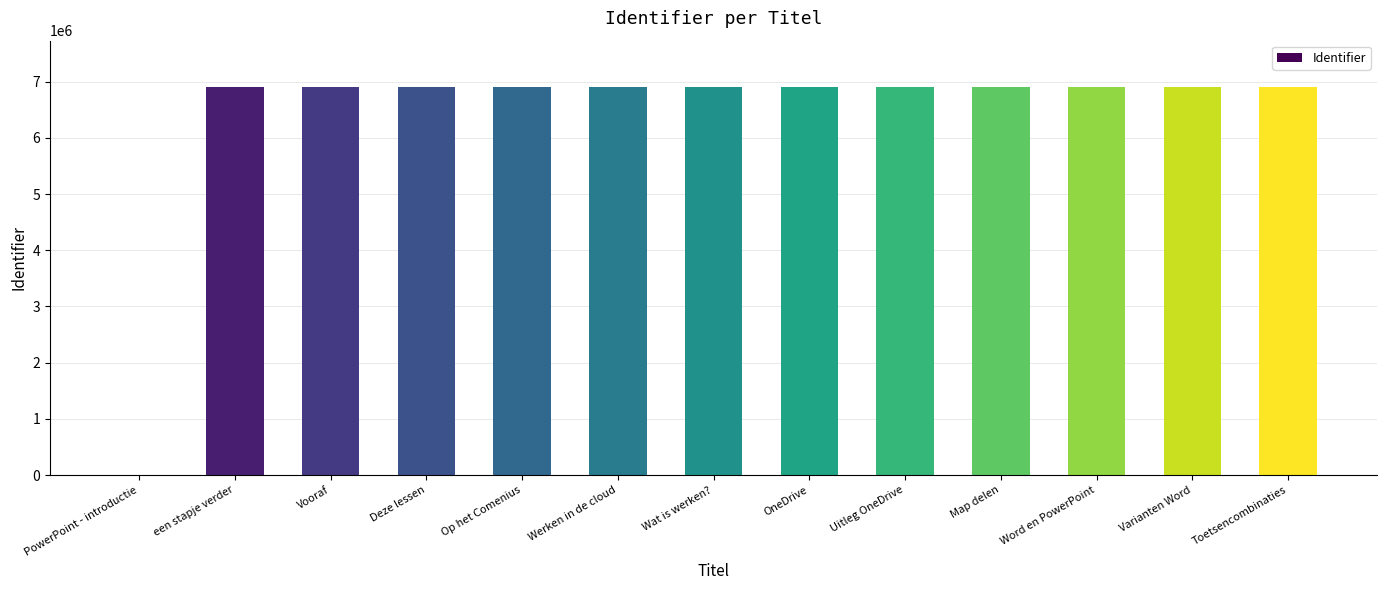

What is the difference between the values at Word en PowerPoint and Deze lessen?

17